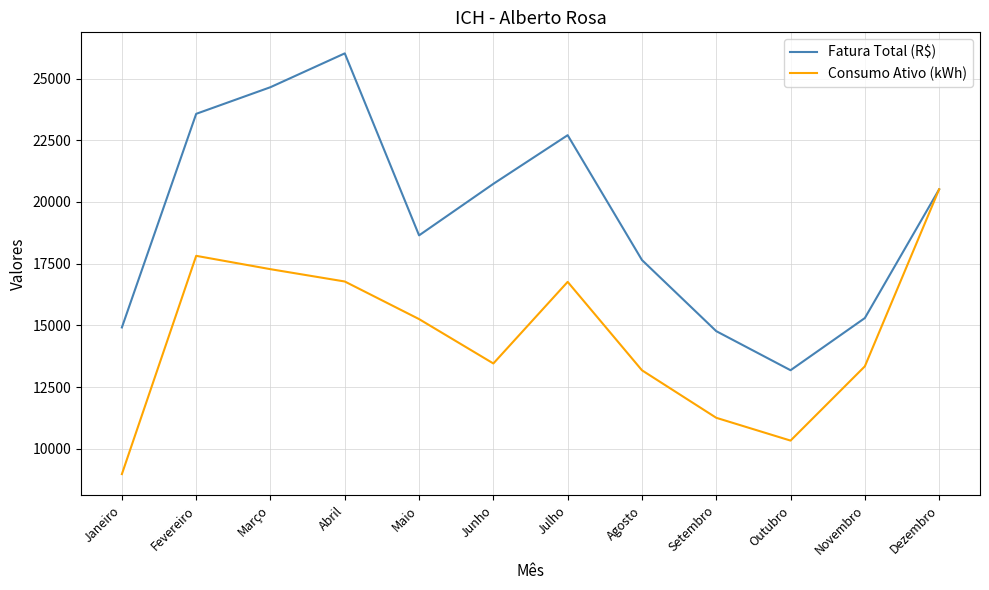

Read the Consumo Ativo (kWh) value at Agosto.

13179.0